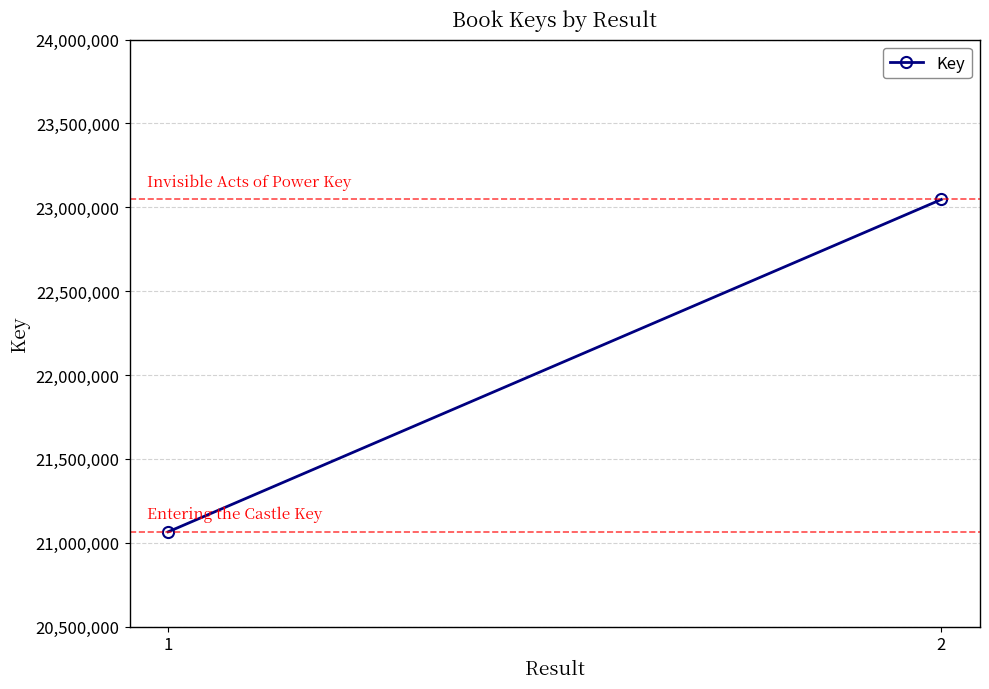

Which label corresponds to the smallest value in the chart?

1